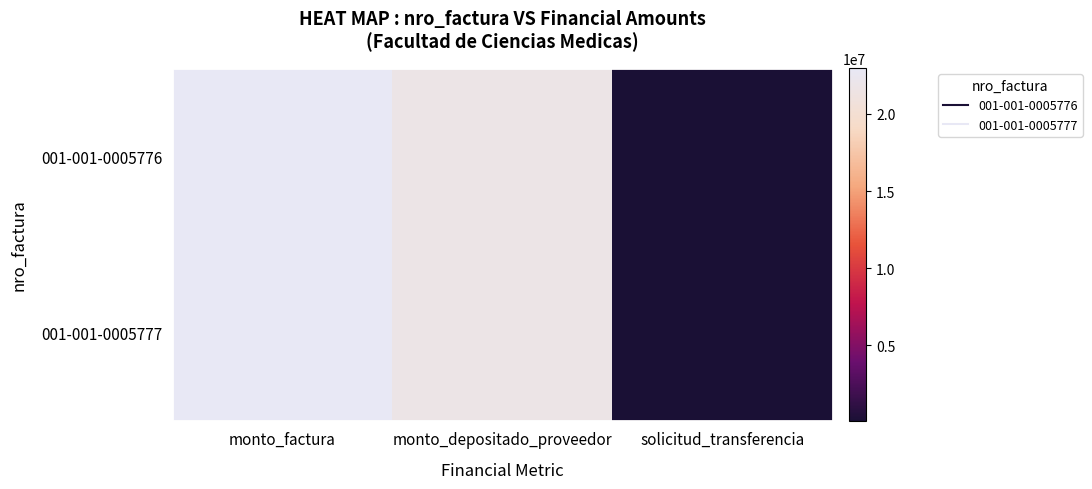

Which label corresponds to the smallest value in the chart?

solicitud_transferencia